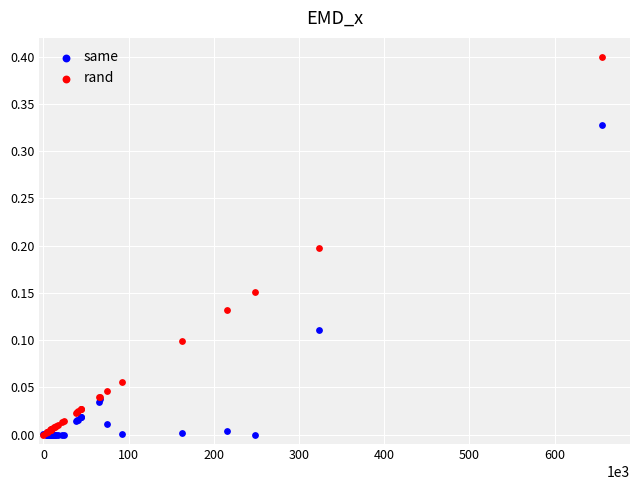

Which series has the widest spread of Y values?

rand